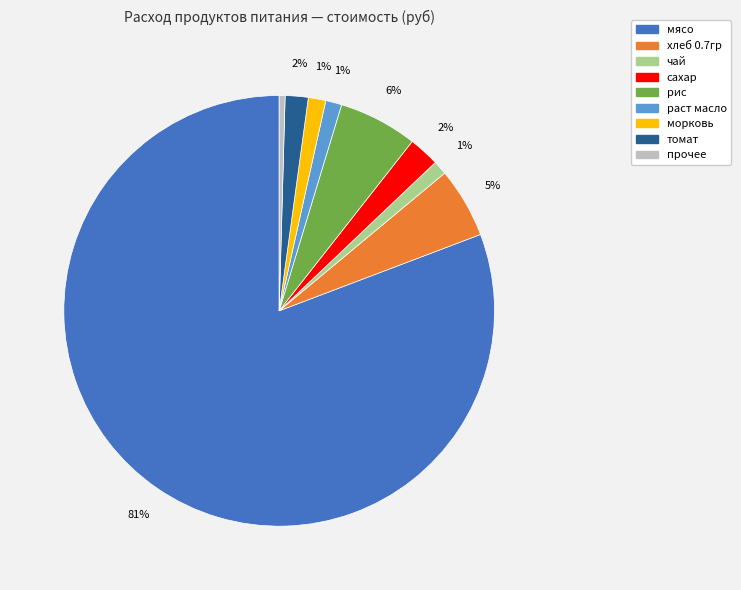

Is there a majority slice in this chart?

Yes